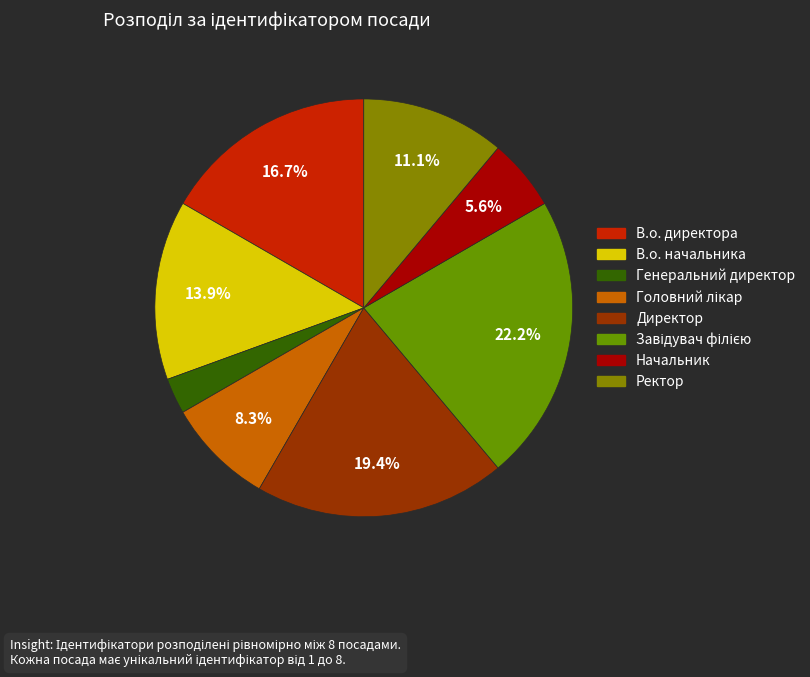

To the nearest percent, what is the difference between the largest and smallest slice percentages?

19%